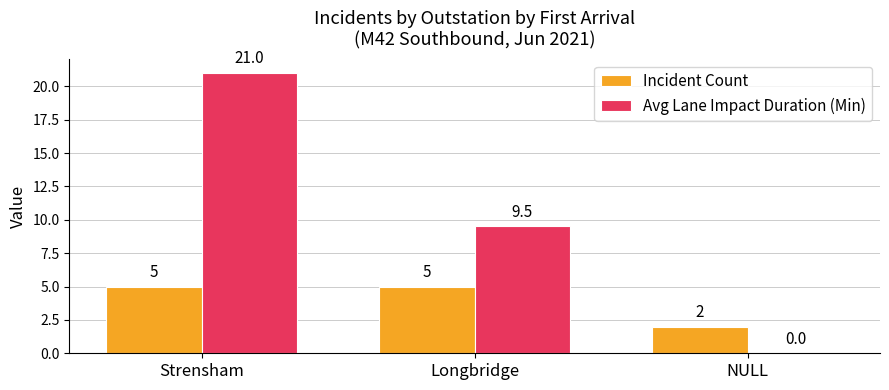

What is the sum of the Incident Count values at NULL and Strensham?

7.0